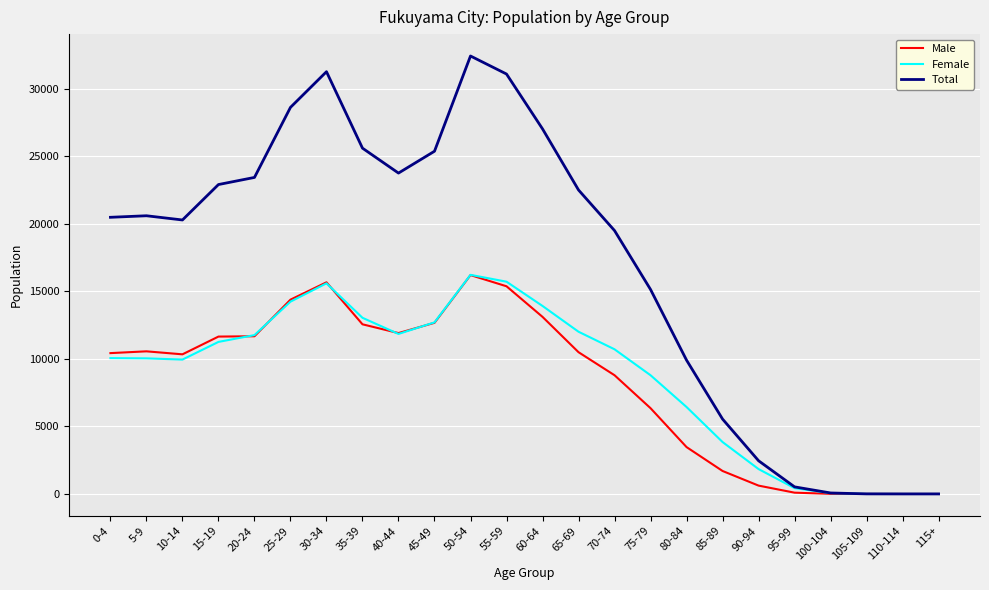

The value of Male at 5-9 is 17000. True or false?

False